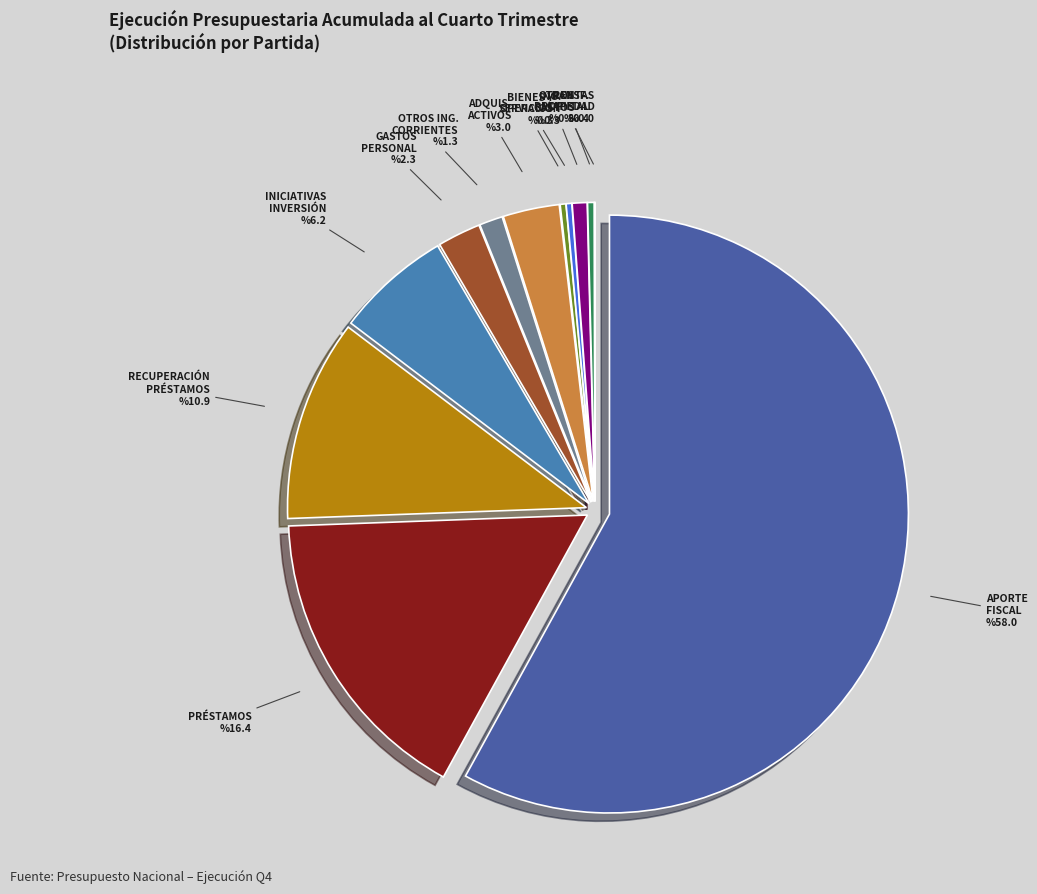

What is the largest slice in the pie chart?

APORTE FISCAL